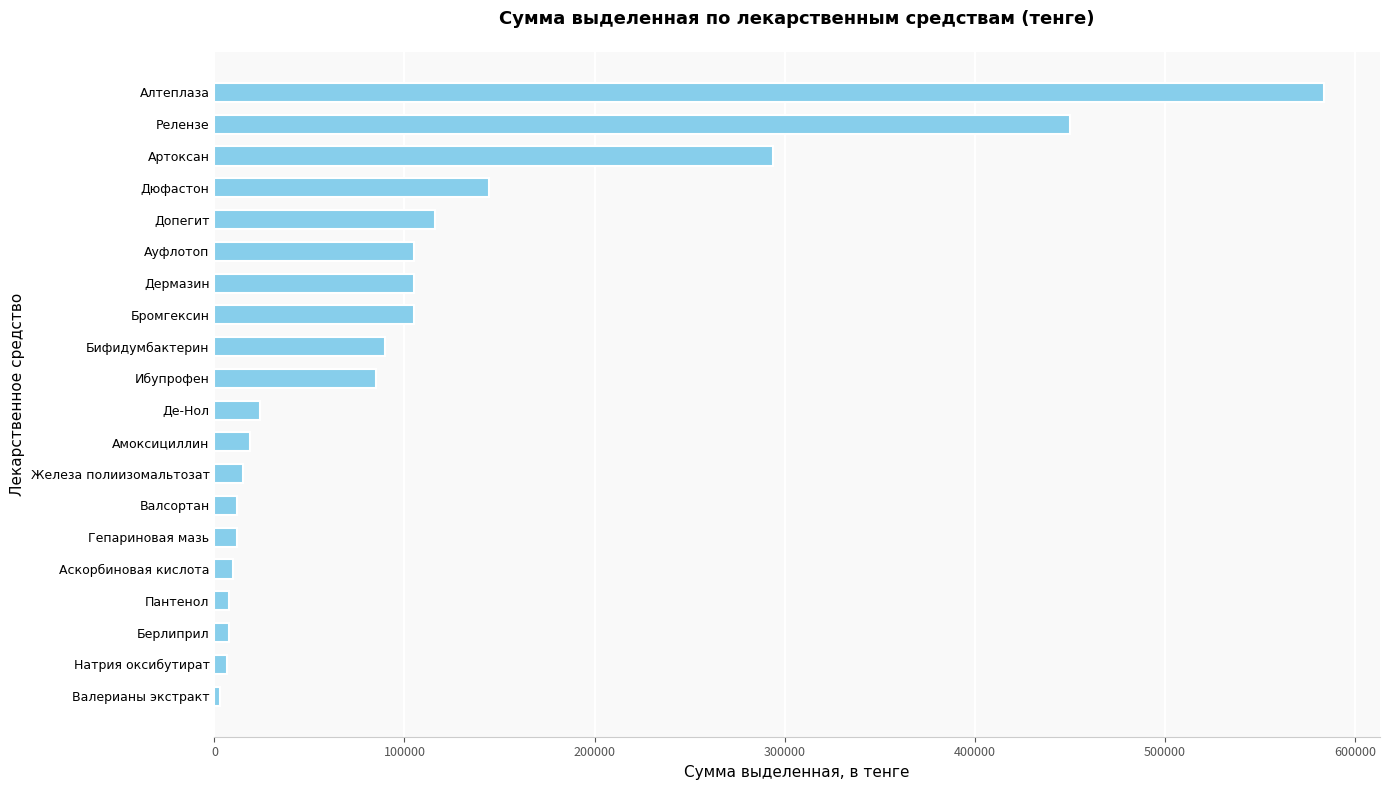

What is the change in value from Железа полиизомальтозат to Бромгексин?

+90000.0